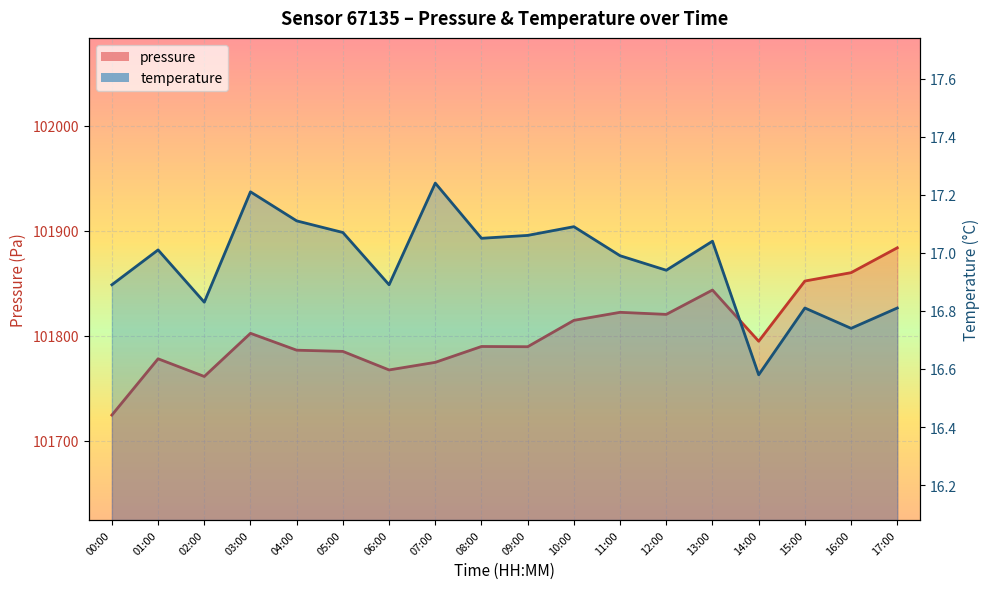

Between 05:00 and 11:00, which is larger?

11:00